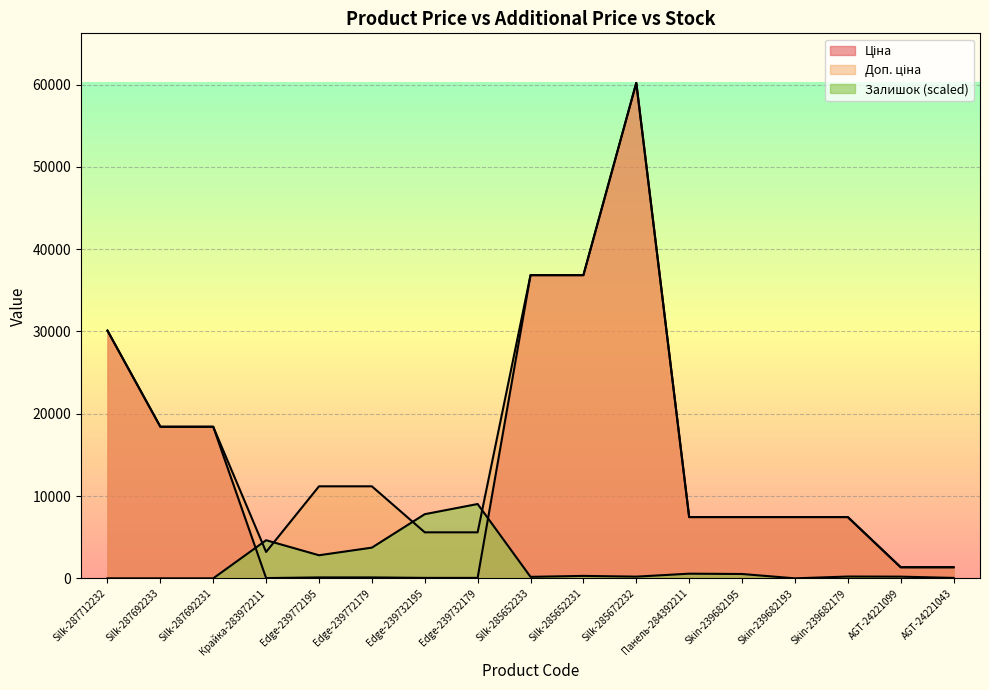

True or false: Ціна has more than 2 interior local peaks.

False